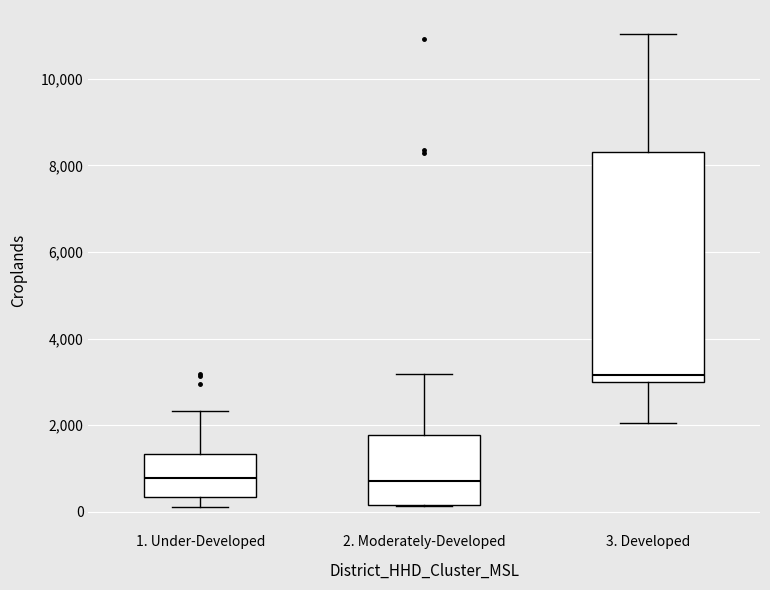

Reading left to right, read every box against the y-axis: the position of its median line, the range the box covers, and the ends of its whiskers. The values are not printed on the chart, so give them approximately, as read against the axis.

1. Under-Developed: median 800, box 400 to 1400, whiskers 200 to 2400
2. Moderately-Developed: median 800, box 200 to 1800, whiskers 200 to 3200
3. Developed: median 3200, box 3000 to 8400, whiskers 2000 to 11000